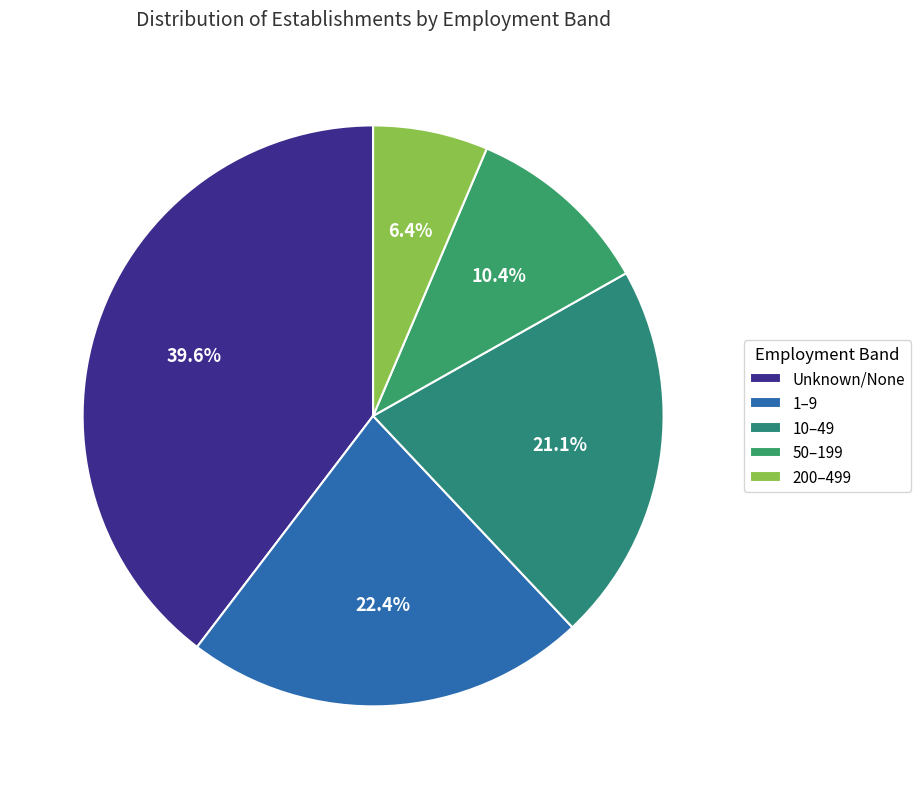

Rank the categories by value from highest to lowest.

Unknown/None, 1–9, 10–49, 50–199, 200–499